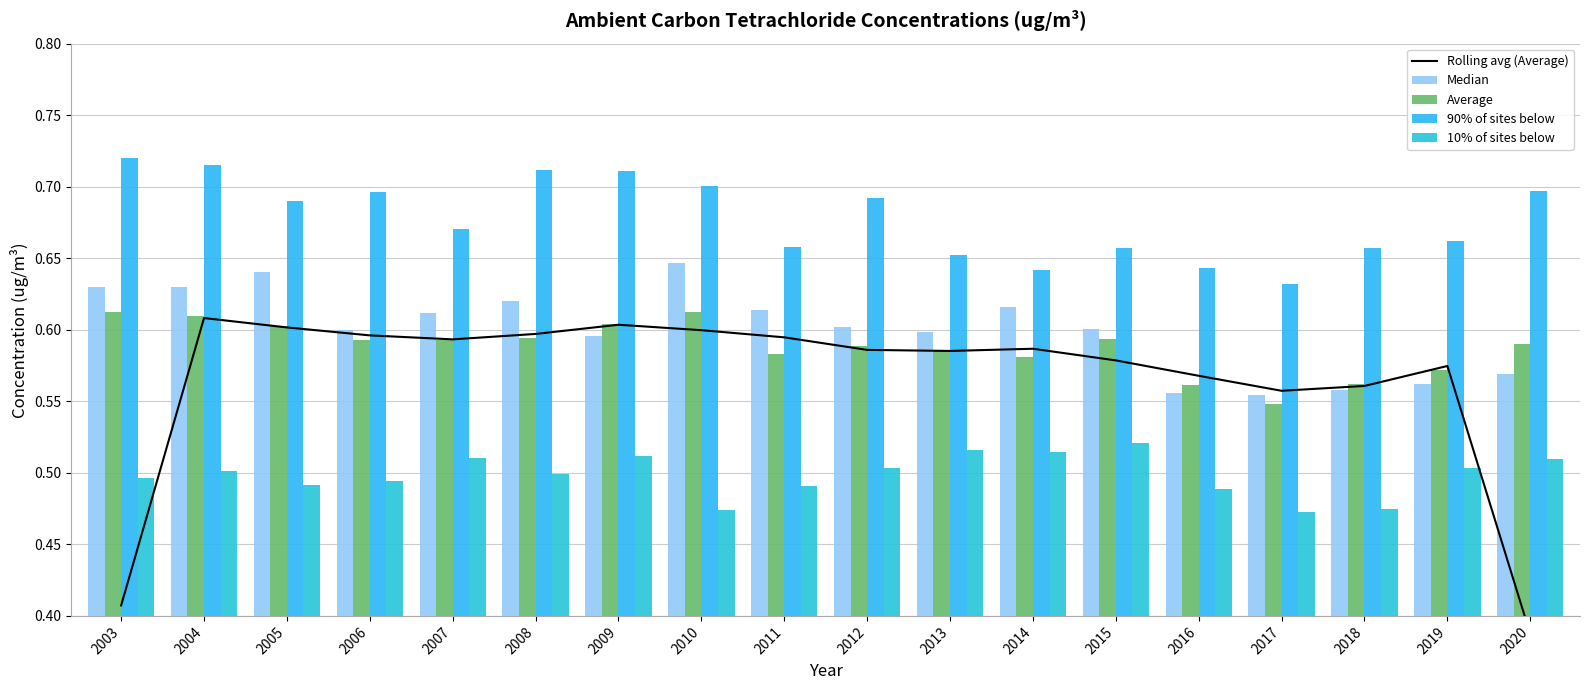

What value does the 90% of sites below series have at 2017?

0.6